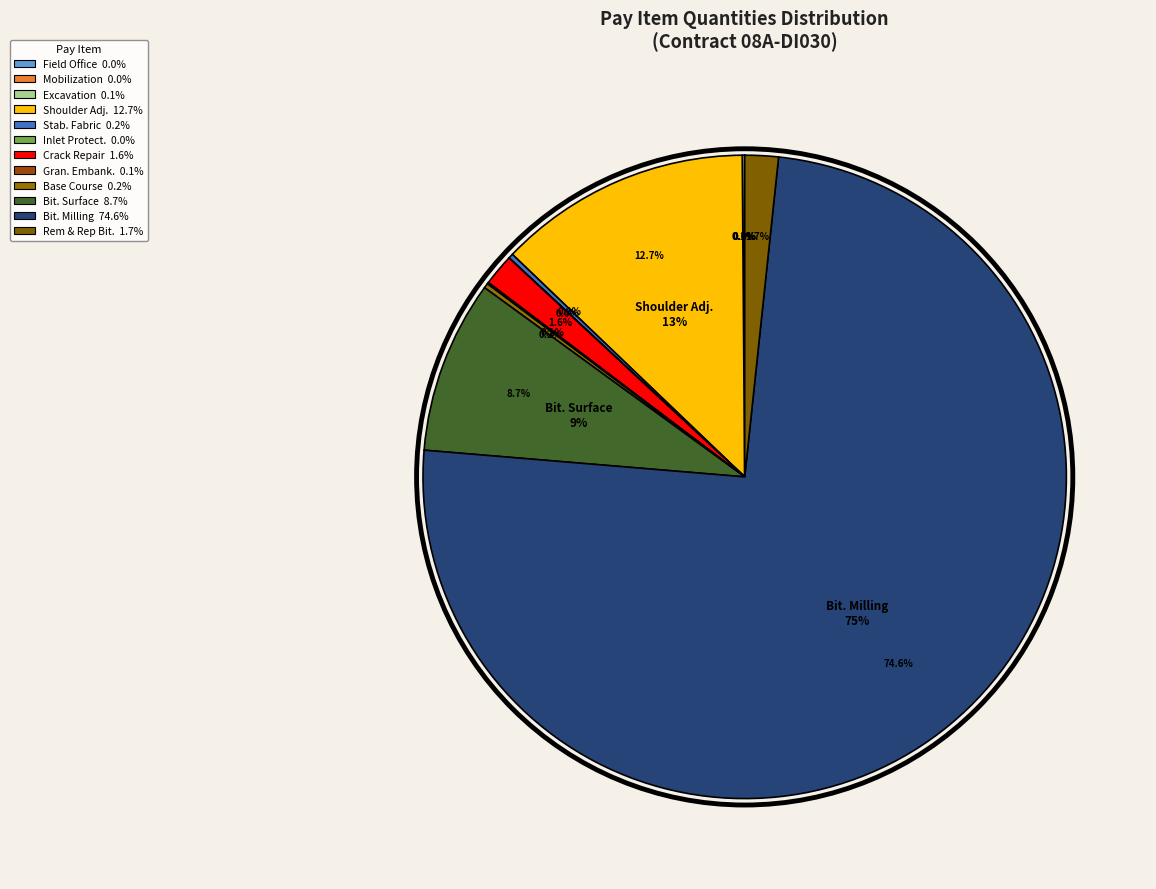

Rank the categories by value from highest to lowest.

BITUMINOUS PAVEMENT MILLING, SHOULDER ADJUSTMENT, BITUMINOUS SURFACE COURSE, REM & REP BIT PAVEMENT - TYPE A, SAND MIX CRACK REPAIR, SOIL STABILIZATION FABRIC, CRUSHED AGG. BASE COURSE - 6", UNCLASSIFIED EXCAVATION, POROUS GRANULAR EMBANKMENT, INLET PROTECTION, ENGINEER'S FIELD OFFICE, MOBILIZATION